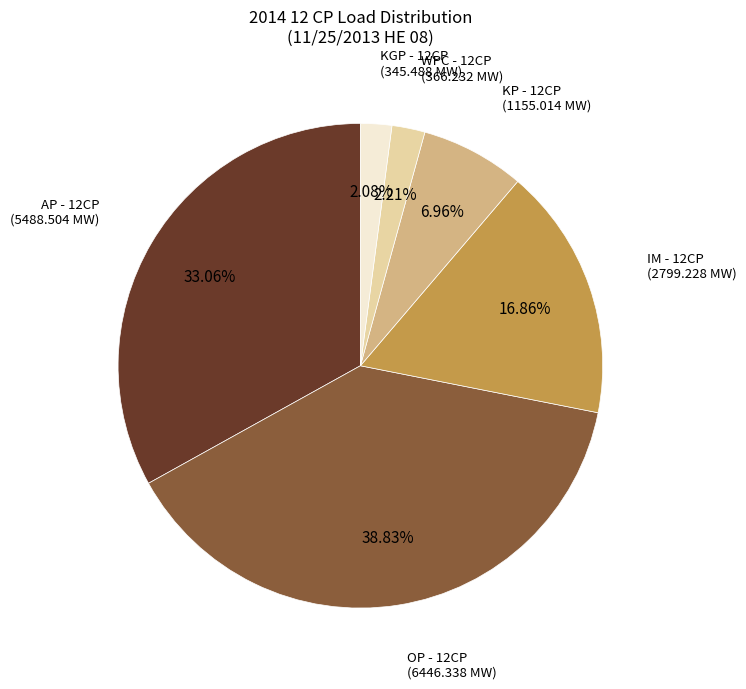

Approximately how many times larger is the value at KGP - 12CP compared to KP - 12CP?

0.3